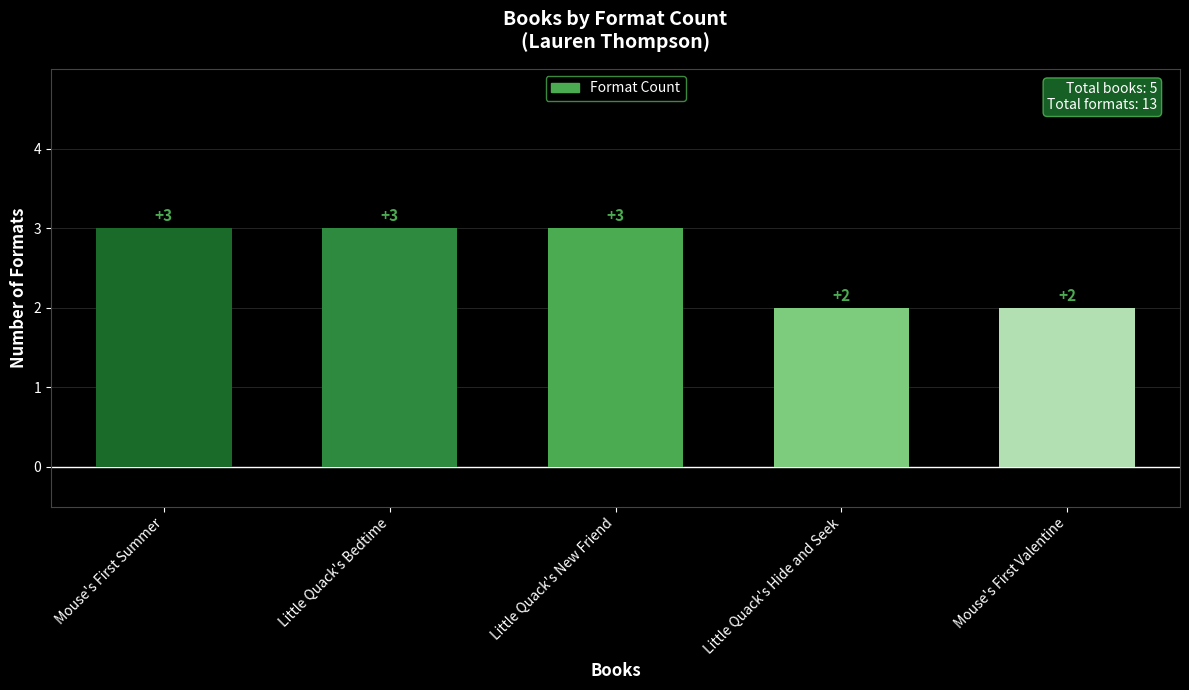

Count the number of categories in the chart.

5